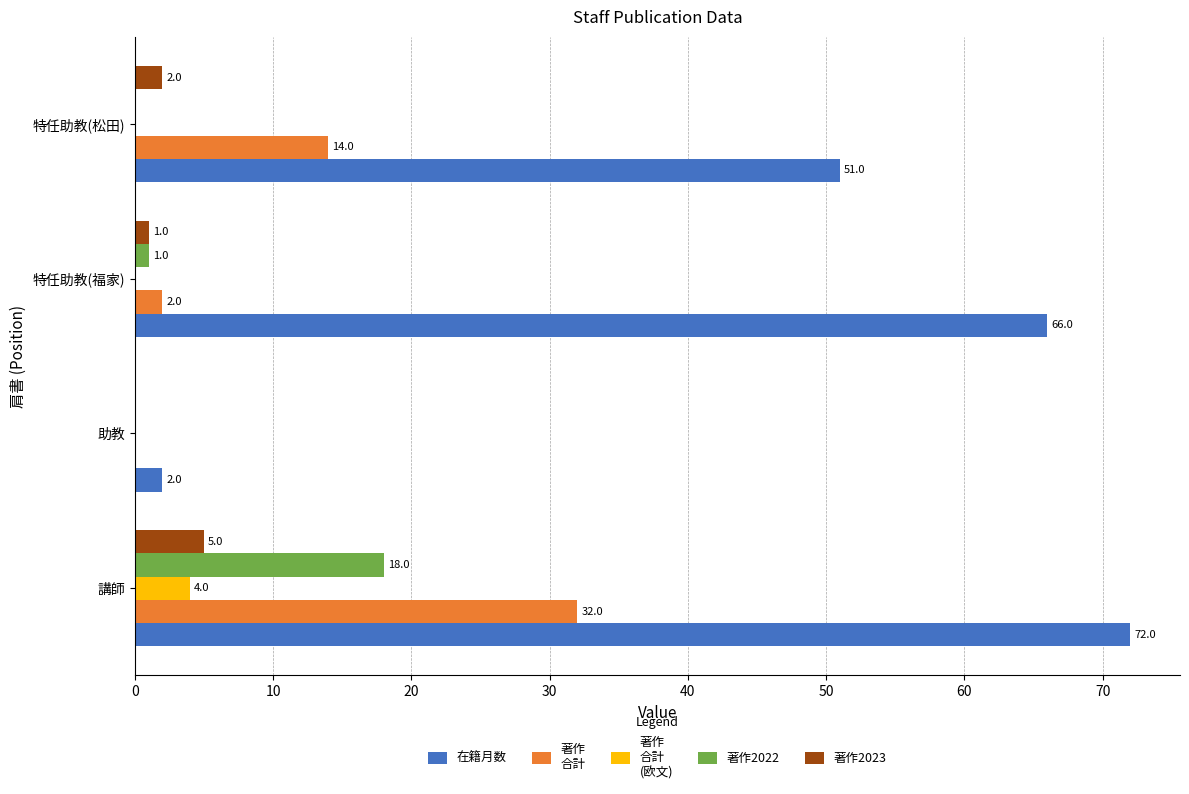

At which category does the chart reach its peak across all series?

講師